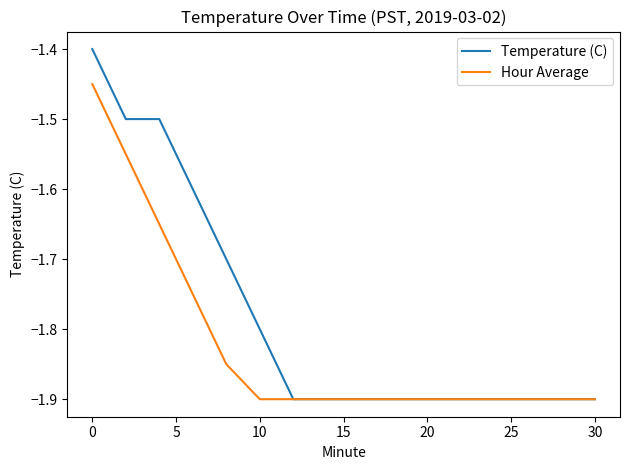

Which series has the largest total across all categories?

Temperature (C)